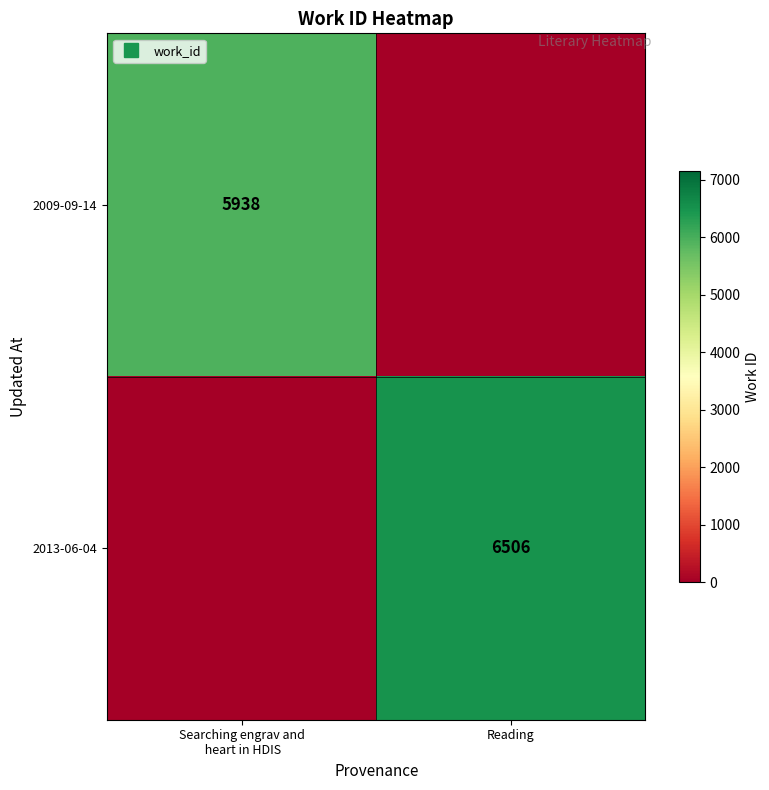

Between Searching engrav and heart in HDIS and Reading, which series saw the biggest shift?

2013-06-04